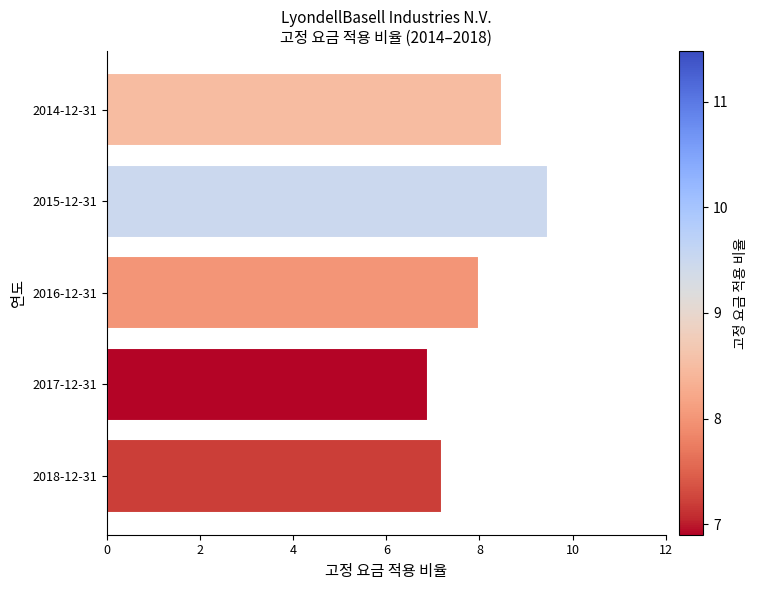

List the labels in order of value, smallest first.

2017-12-31, 2018-12-31, 2016-12-31, 2014-12-31, 2015-12-31